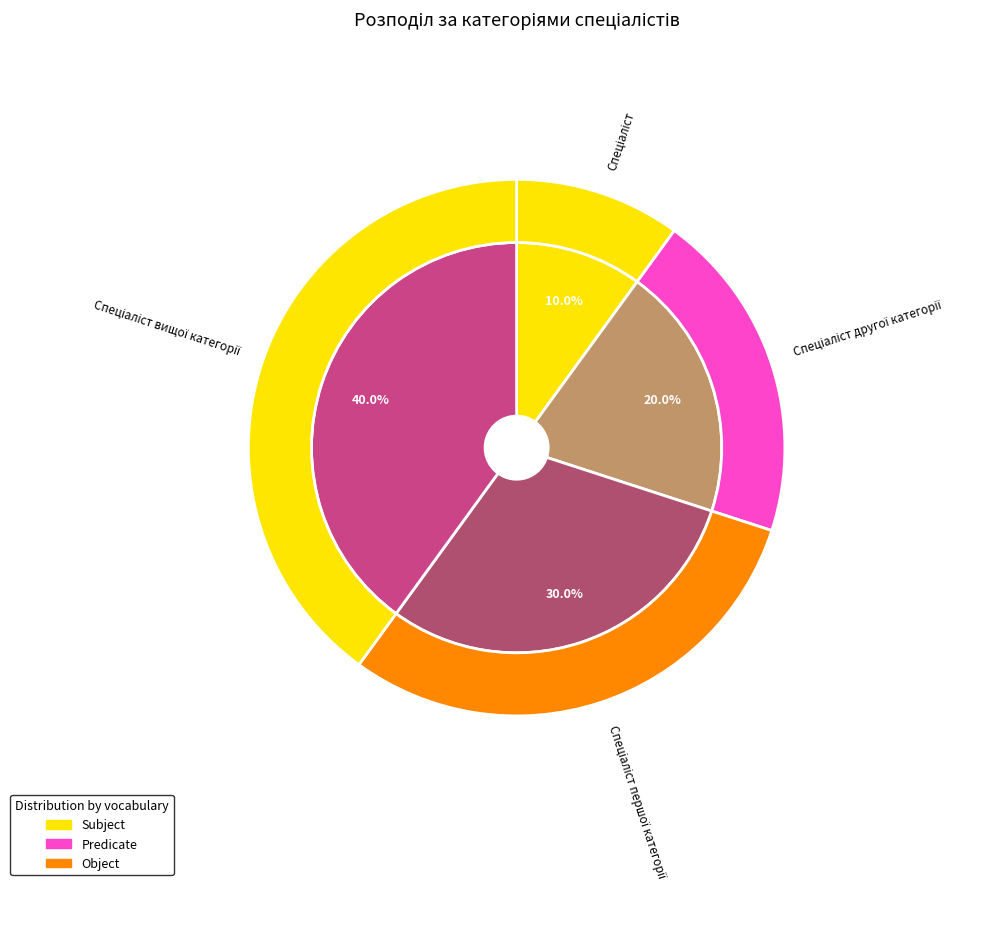

Is Спеціаліст другої категорії the majority of the pie?

No